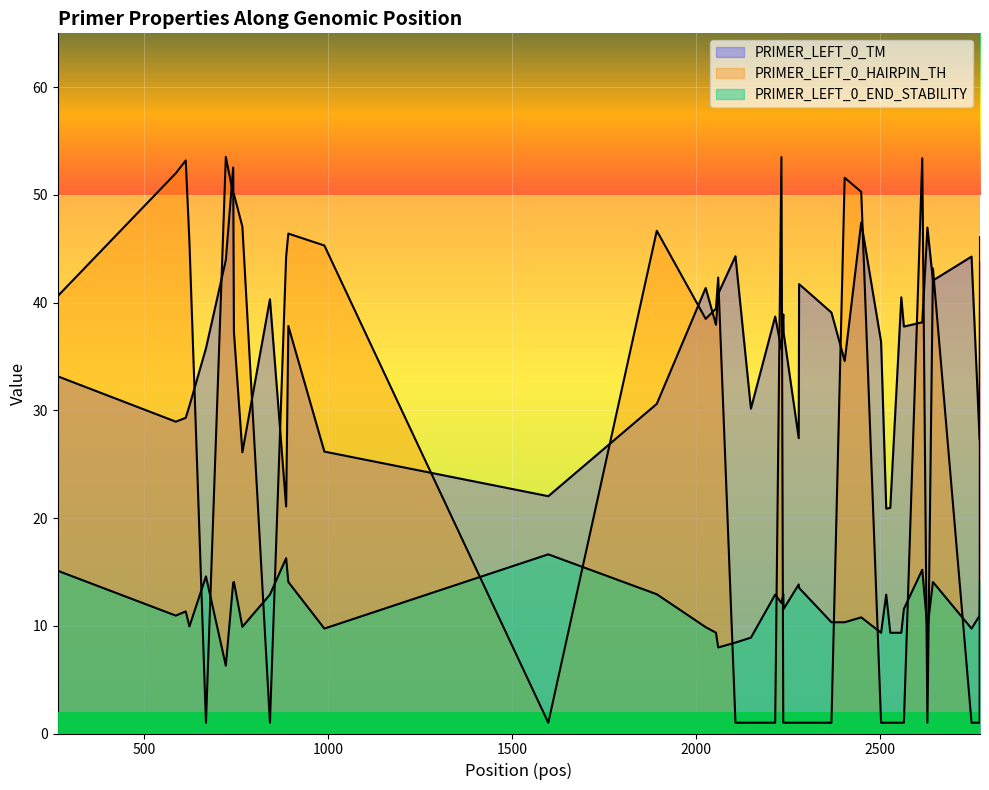

What is the value of the PRIMER_LEFT_0_END_STABILITY point at the 10th from the left?

12.9